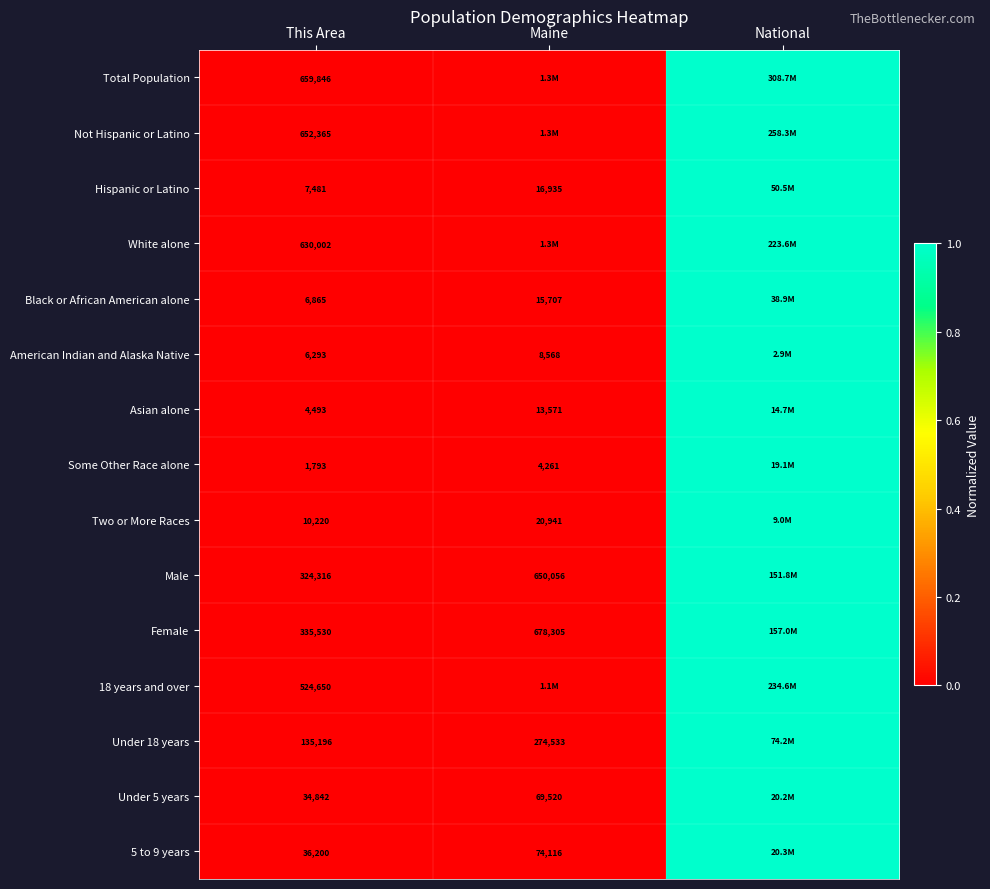

What is the difference between the maximum and minimum values in the Under 18 years series?

1.0